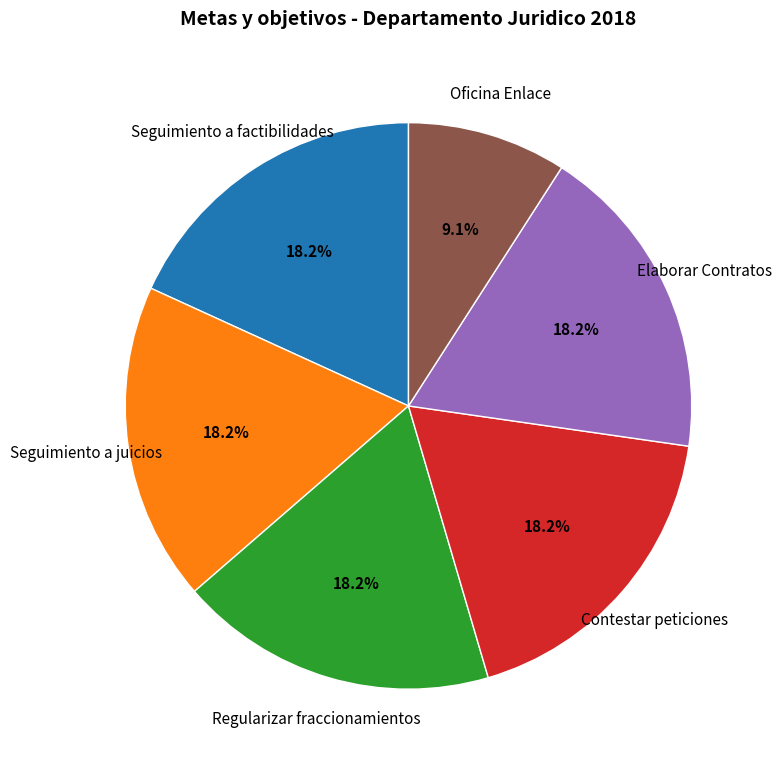

Is it true that Seguimiento a juicios is 24% of the pie?

False